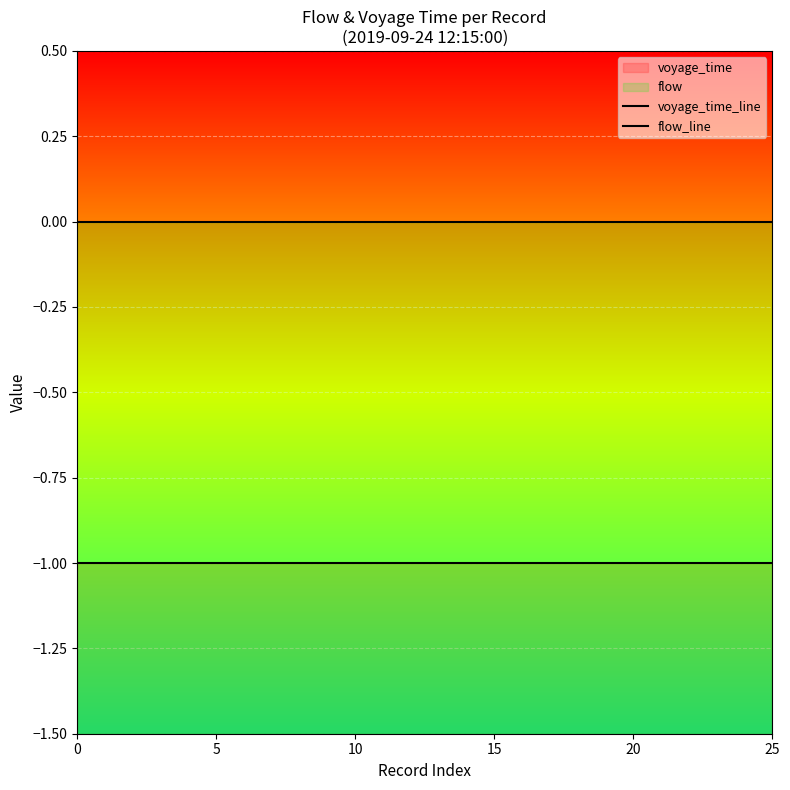

Rank the series at 10 from highest to lowest value.

flow_line, voyage_time_line